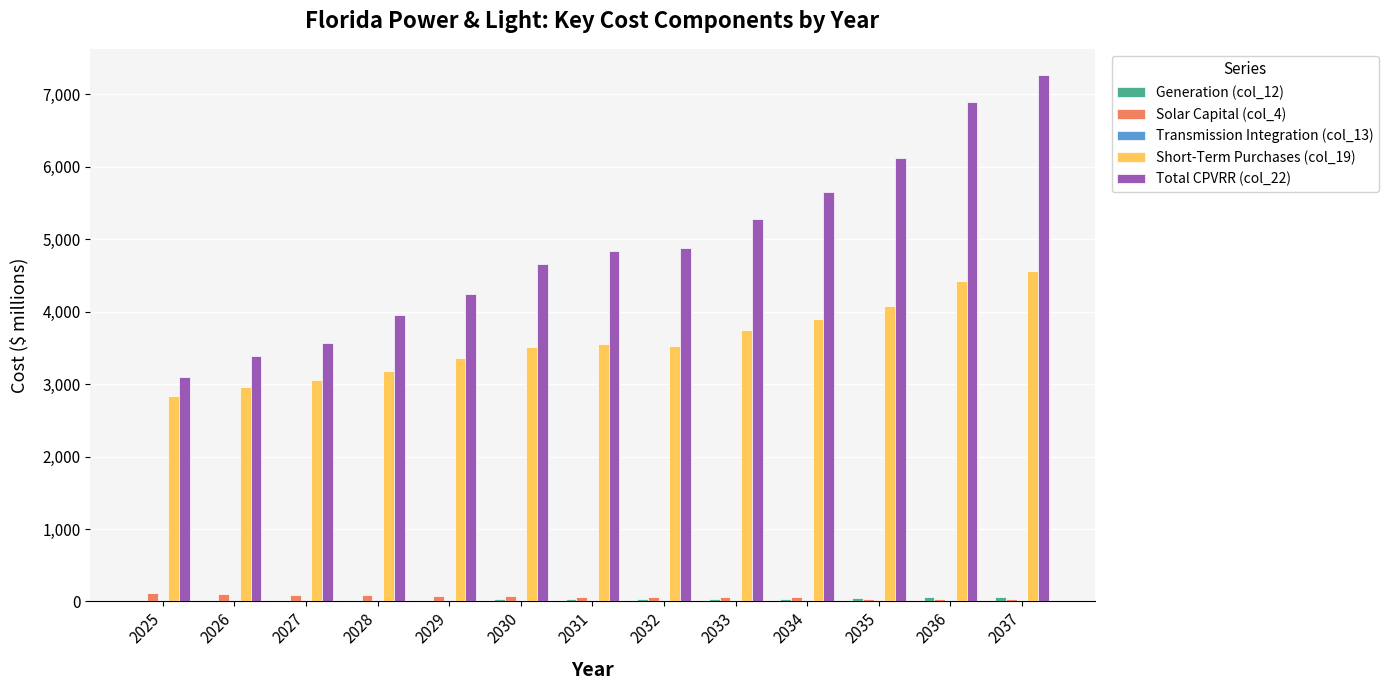

True or false: Solar Capital (col_4) has a value of 89.6 at 2027.

True